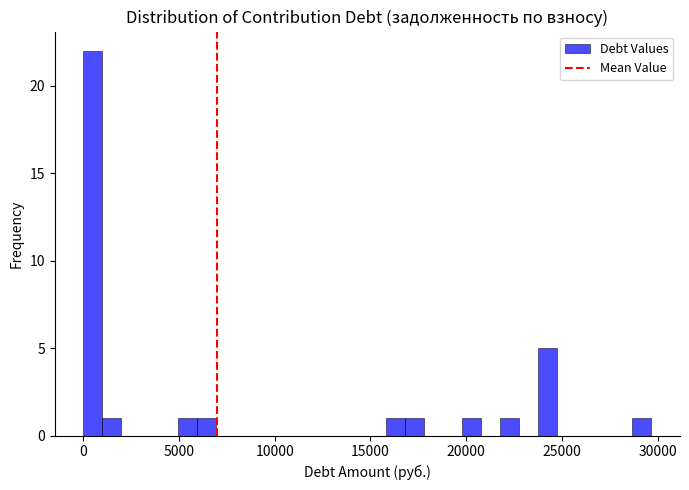

Read against the x-axis, roughly where is the centre of the tallest bar?

500